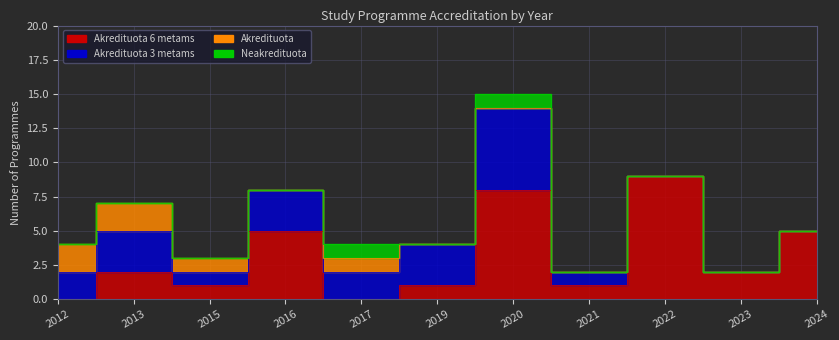

Reading left to right, list all the values displayed in this chart.

Akredituota 6 metams: 0	2	1	5	0	1	8	1	9	2	5
Akredituota 3 metams: 2	3	1	3	2	3	6	1	0	0	0
Akredituota: 2	2	1	0	1	0	0	0	0	0	0
Neakredituota: 0	0	0	0	1	0	1	0	0	0	0